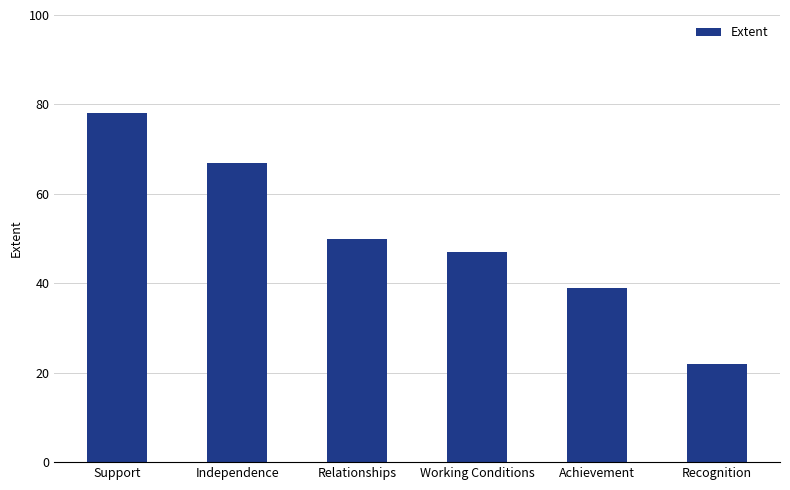

What is the maximum value shown in the chart?

78